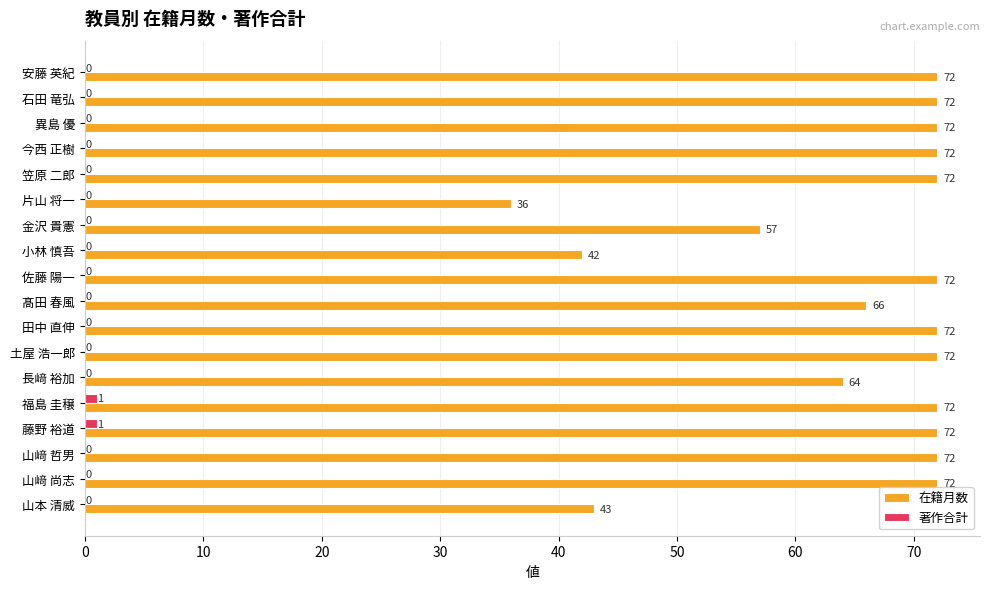

What is the sum of all 著作合計 values?

2